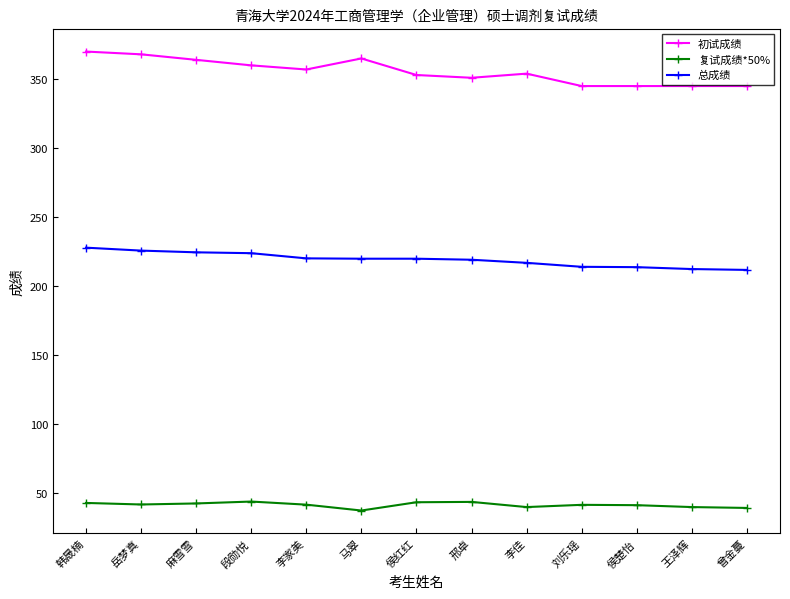

What are all the series names shown in the legend?

初试成绩, 复试成绩*50%, 总成绩